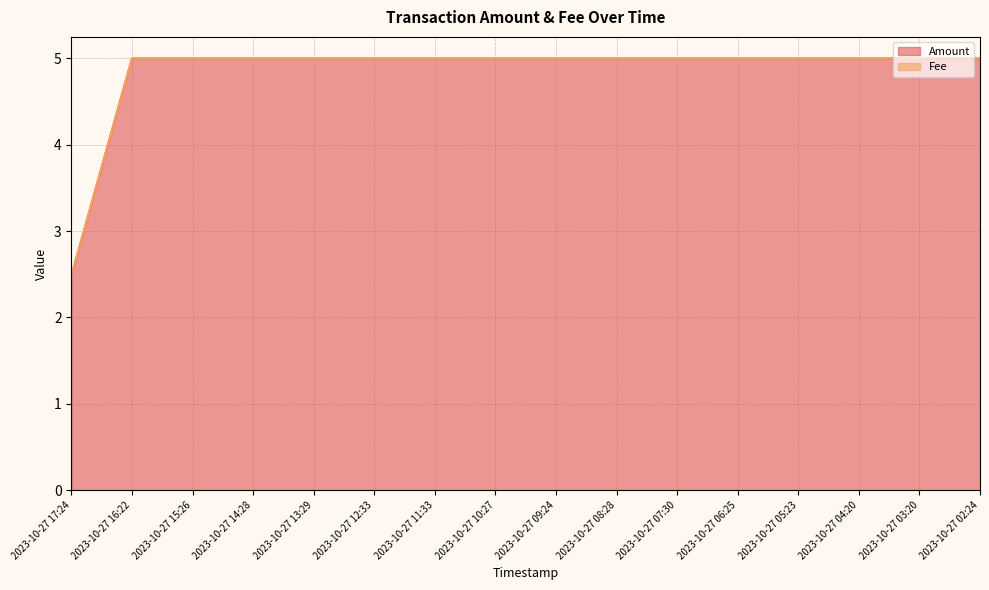

True or false: the data shows 5.0 at 2023-10-27 15:26.

True